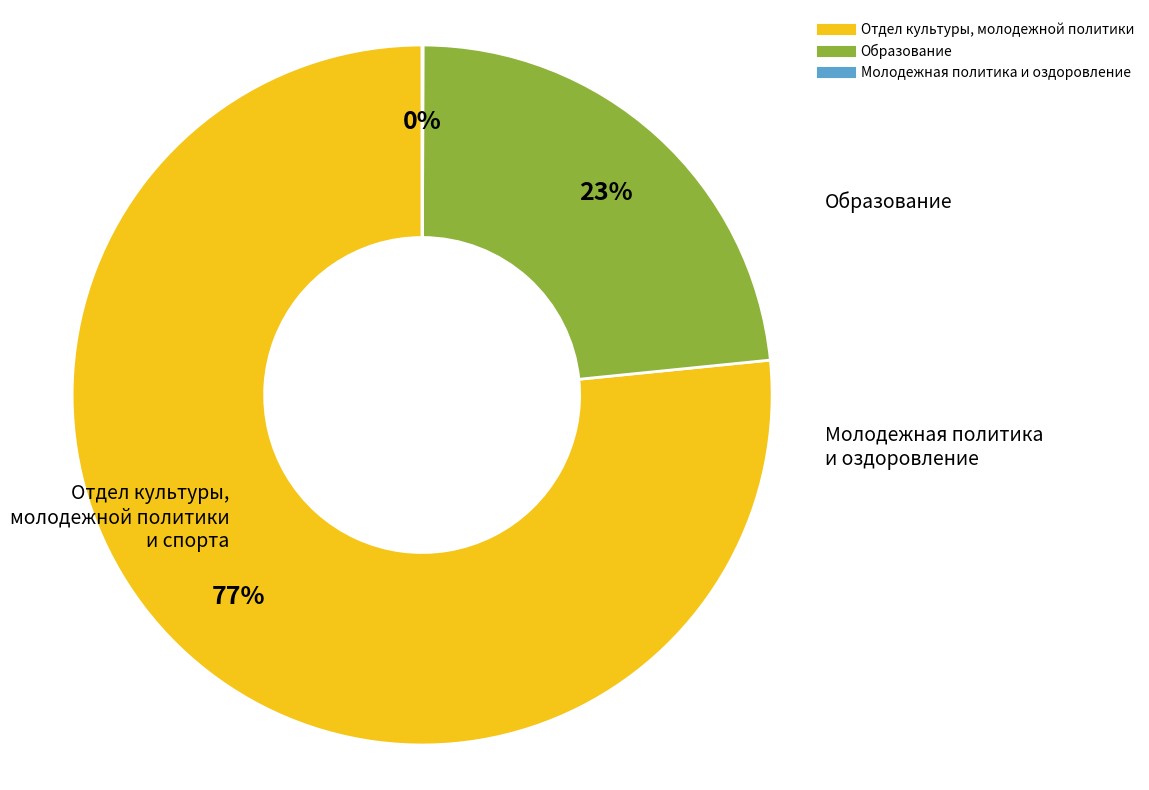

To the nearest percent, what is the difference between the largest and smallest slice percentages?

77%